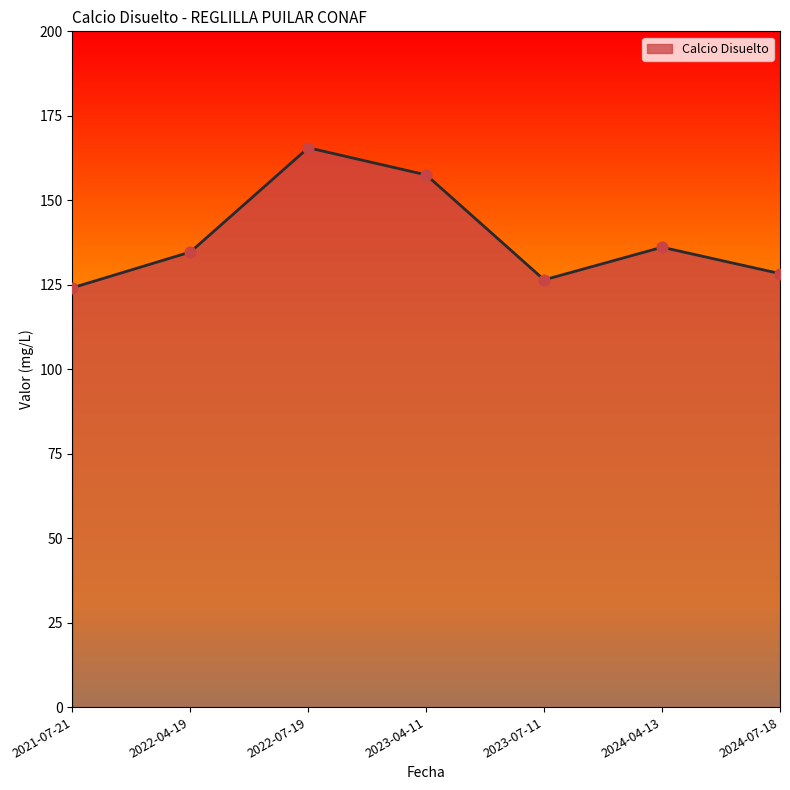

Which has a higher value, 2023-04-11 or 2021-07-21?

2023-04-11